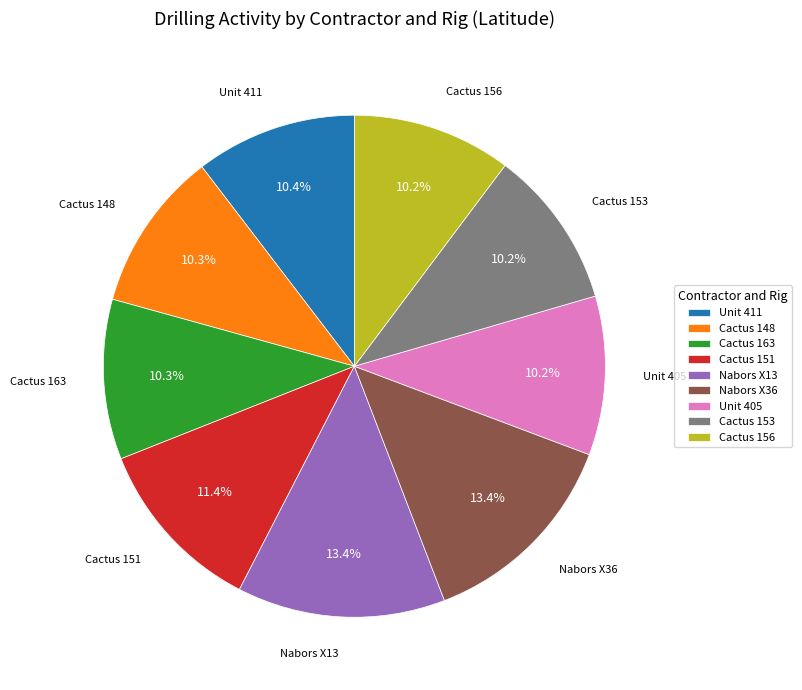

To the nearest percent, what portion does Cactus 148 represent?

10%